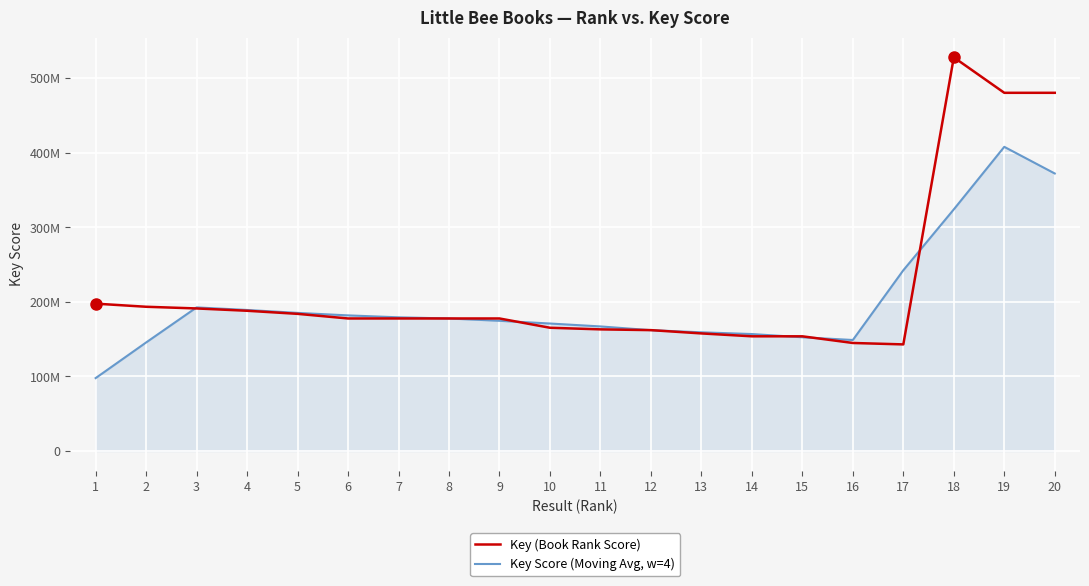

Is the value of Key Score (Moving Avg, w=4) at 14 greater than the value of Key (Book Rank Score) at 19?

No